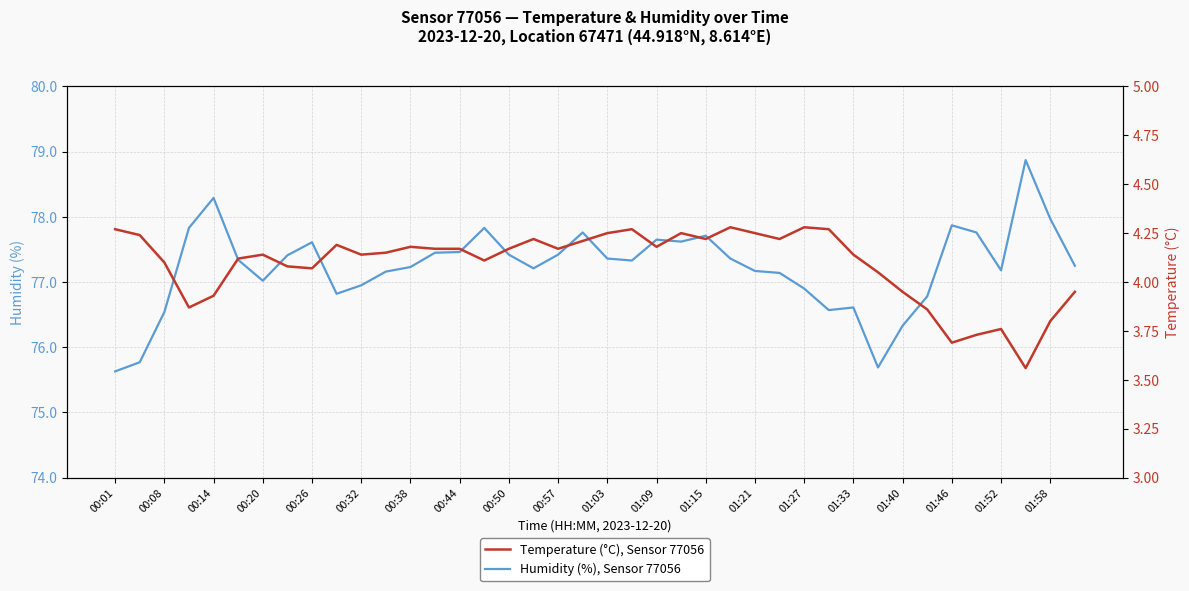

At which label does Temperature (°C), Sensor 77056 first exceed 4?

00:01